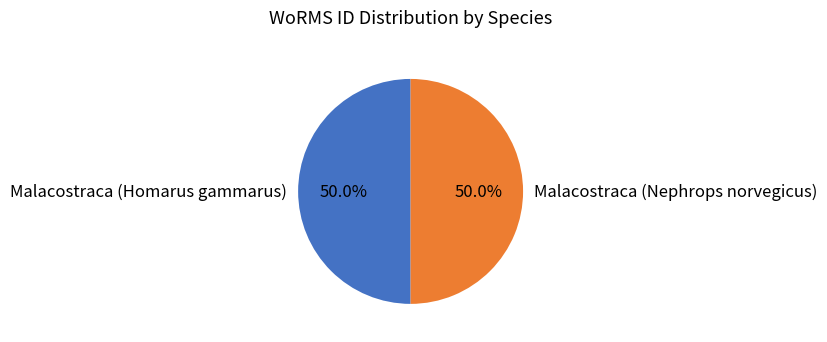

How many slices are in this pie chart?

2